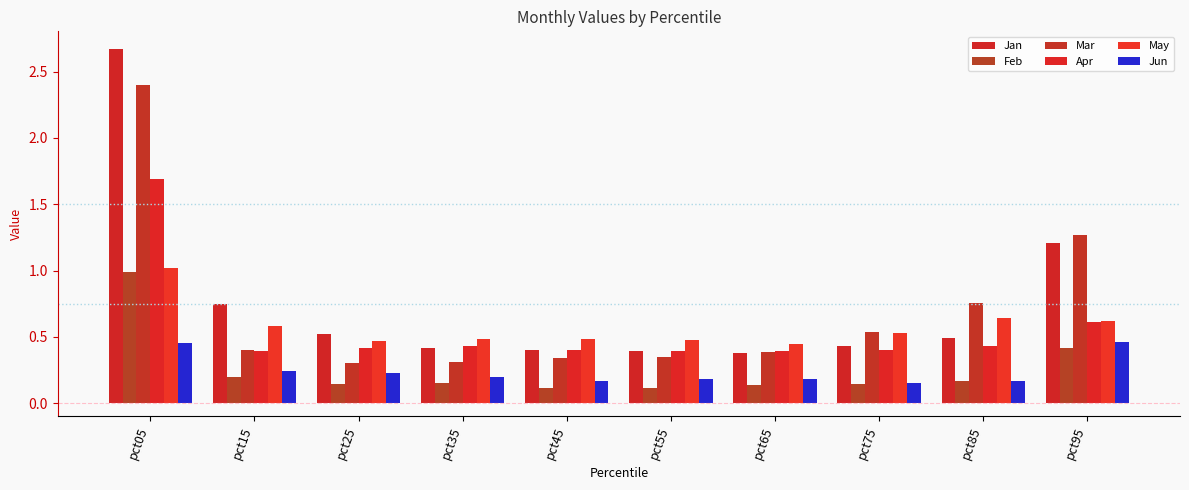

Which series has the widest spread of values?

Jan